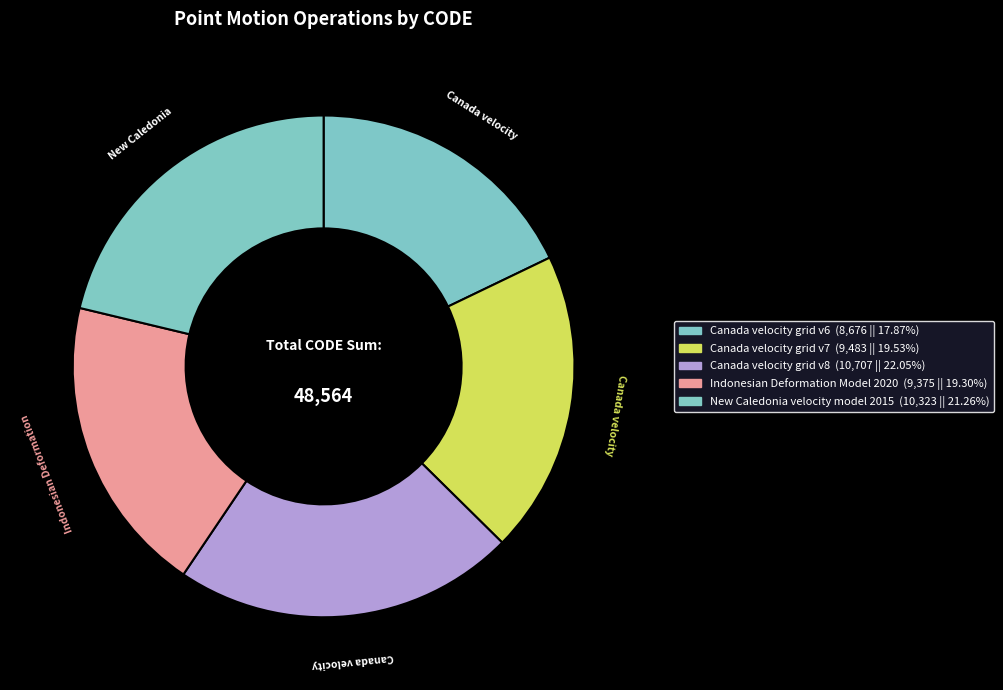

To the nearest percent, what percentage of the pie is Canada velocity grid v8?

22%